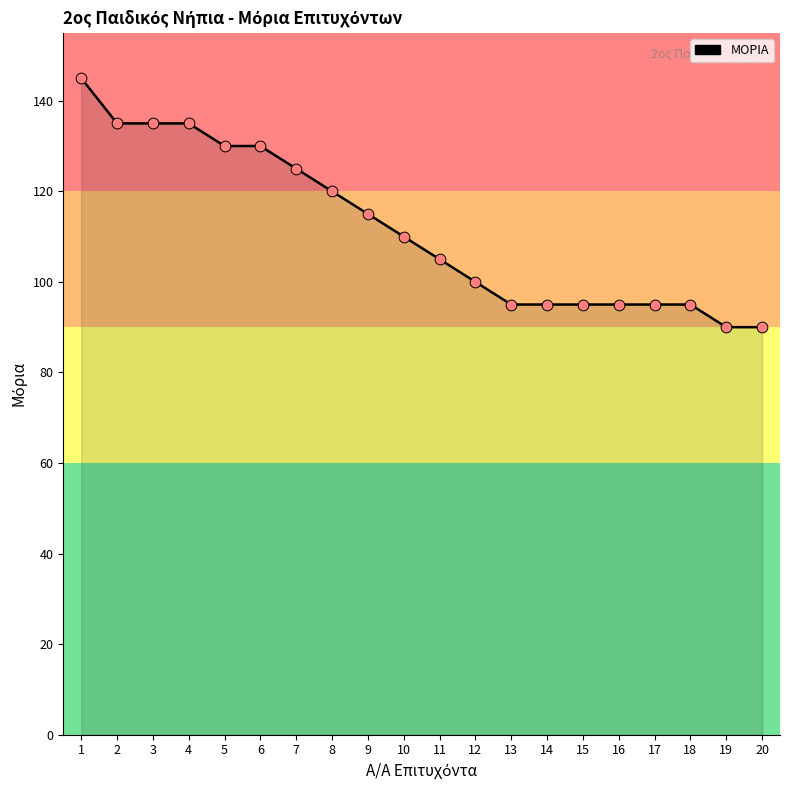

Between 6 and 14, which is larger?

6